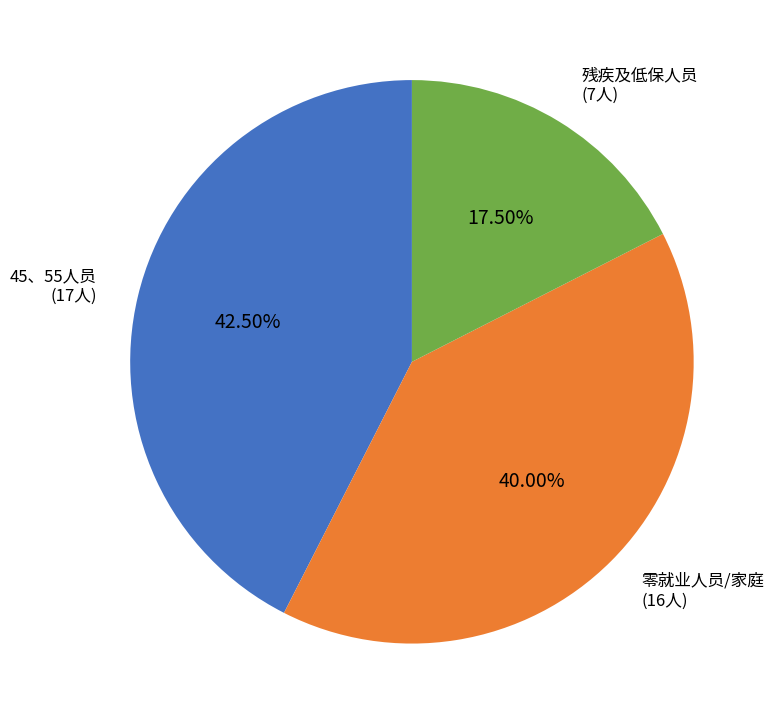

Which slice is the smallest?

残疾及低保人员